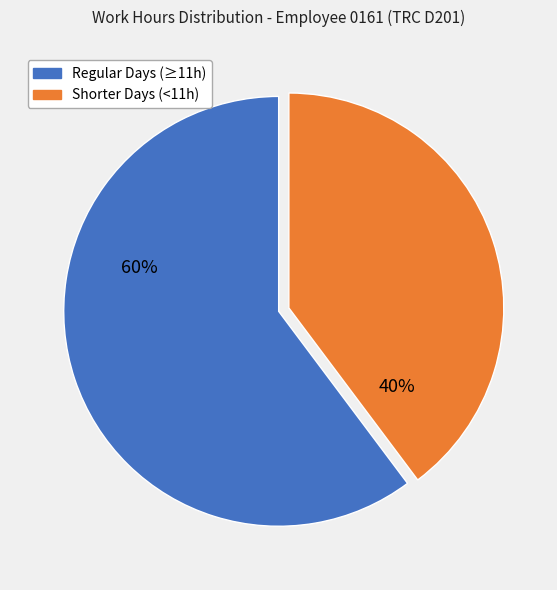

Does any single category account for the majority?

Yes